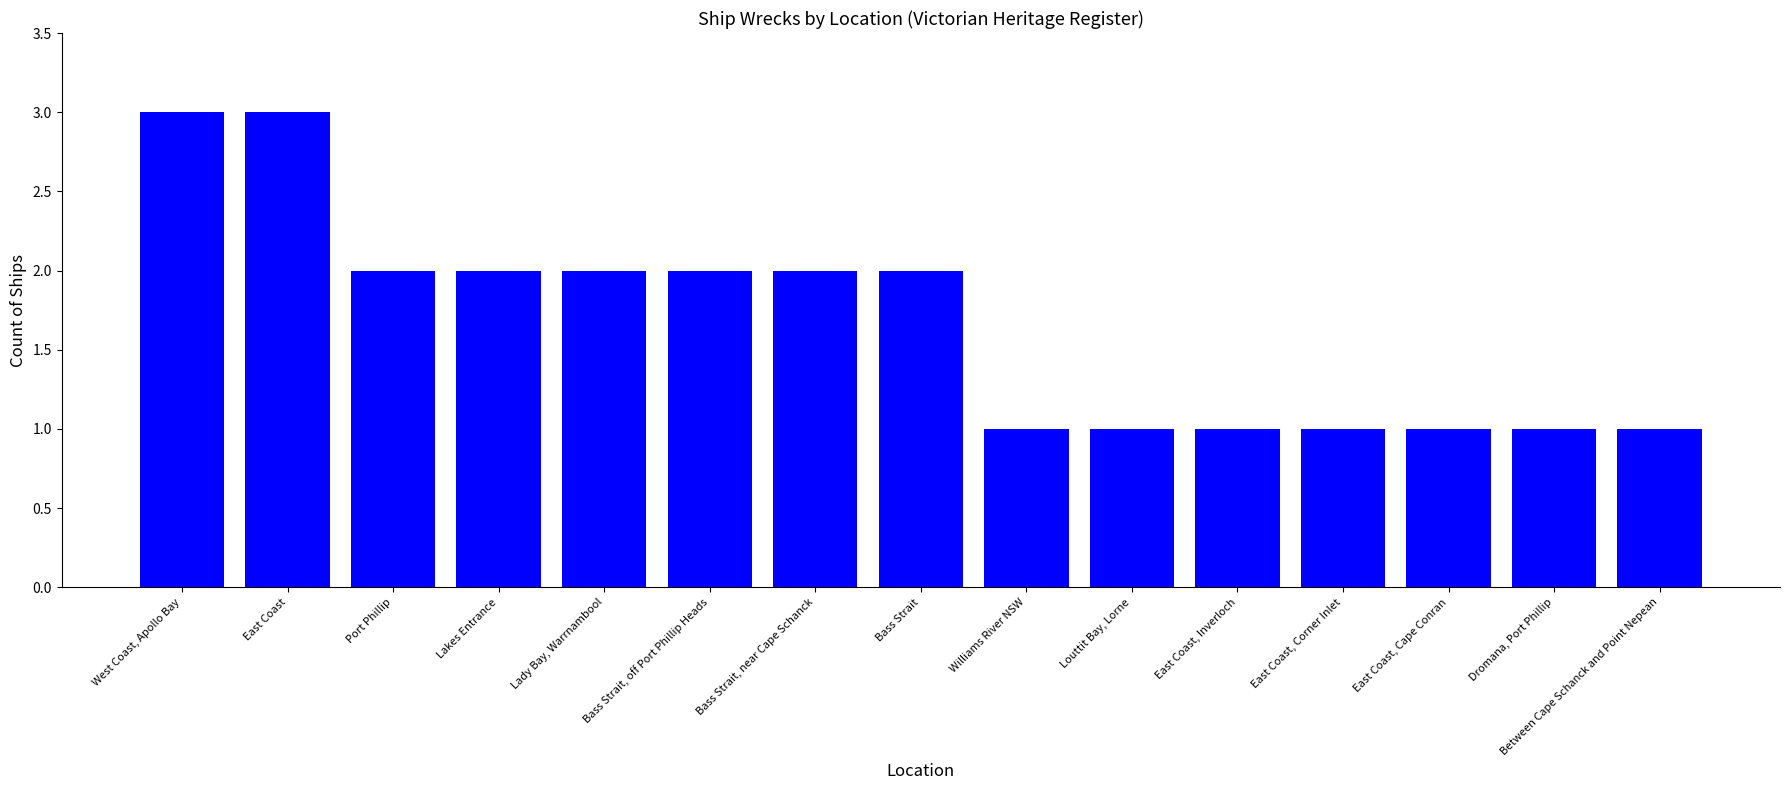

What is the sum of all values?

25